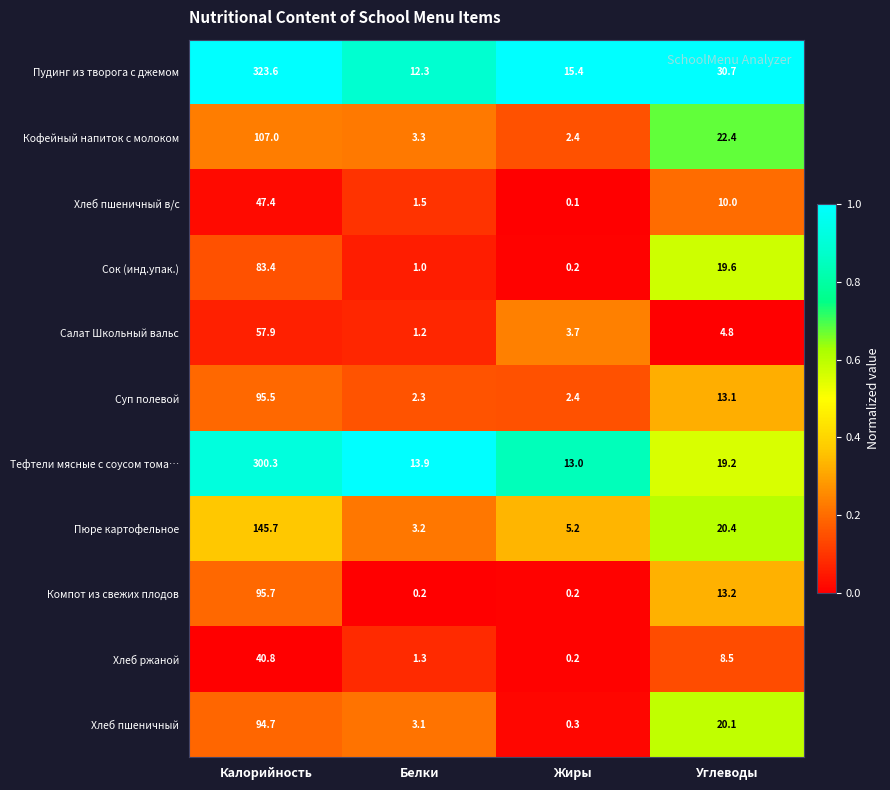

Which series has the largest total across all categories?

Пудинг из творога с джемом